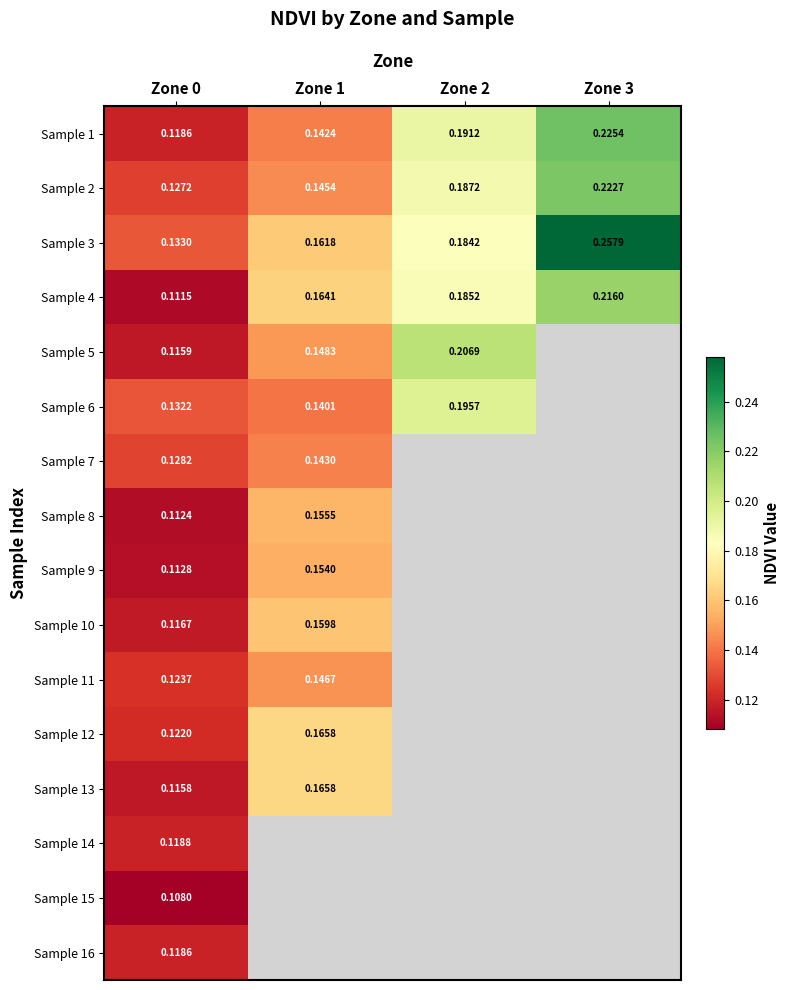

Between Zone 1 and Zone 0, which is larger?

Zone 1